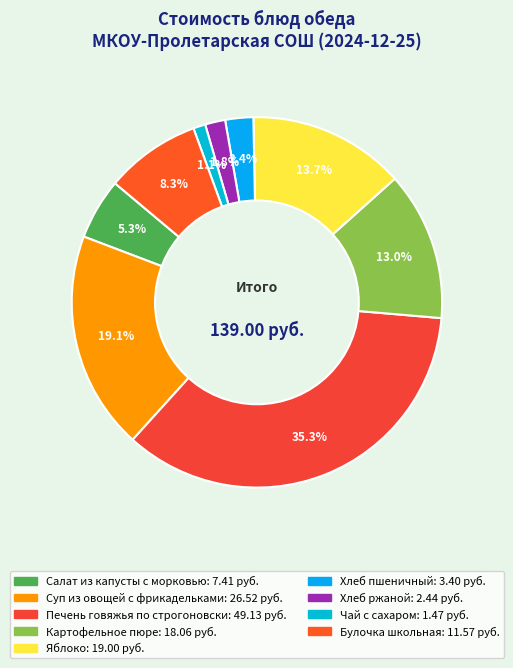

How many segments does this pie chart have?

9